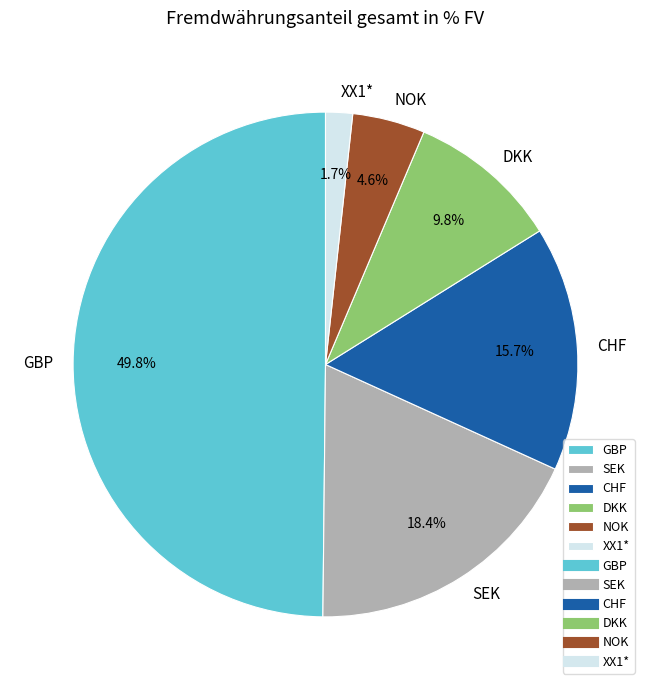

What percentage is the NOK slice, to the nearest percent?

5%